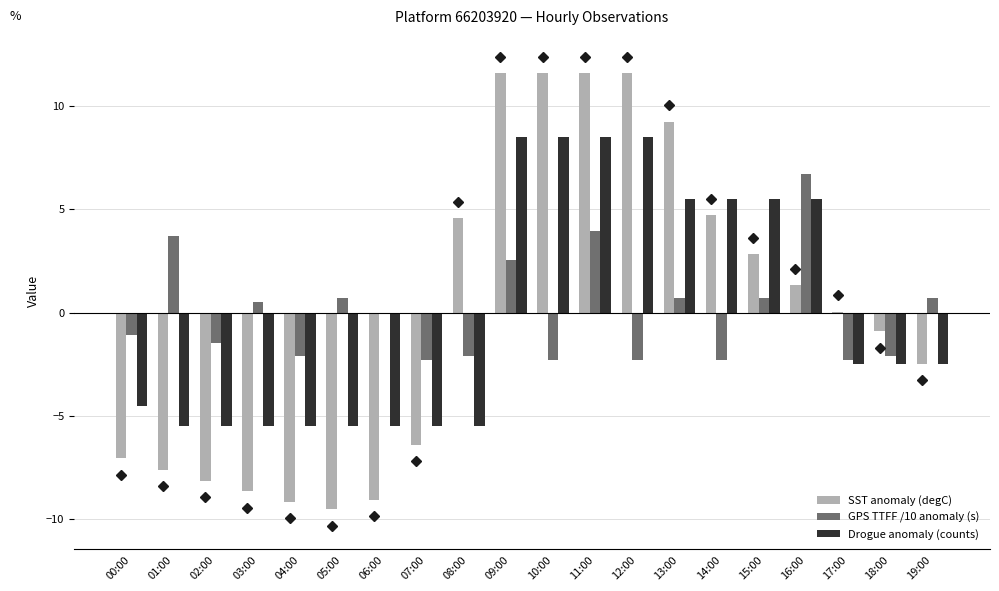

Read the SST anomaly (degC) value at 12:00.

11.6